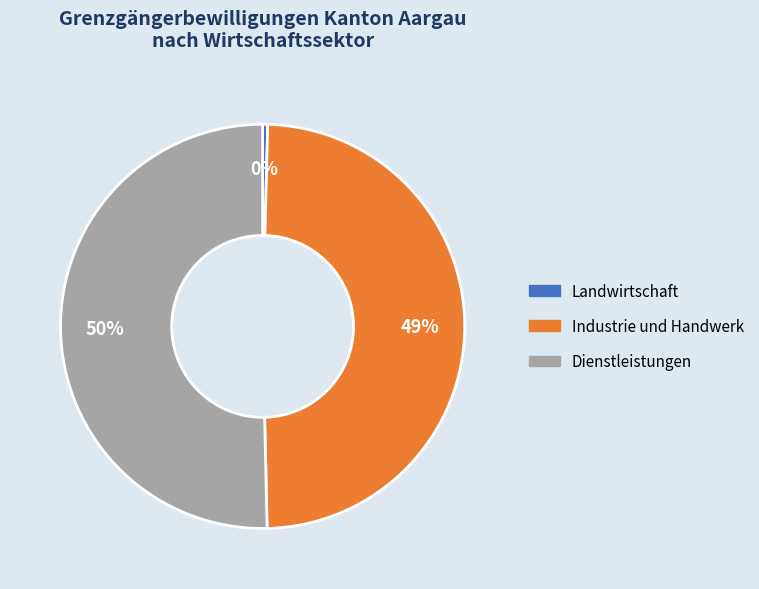

What percentage is the Industrie und Handwerk slice, to the nearest percent?

49%